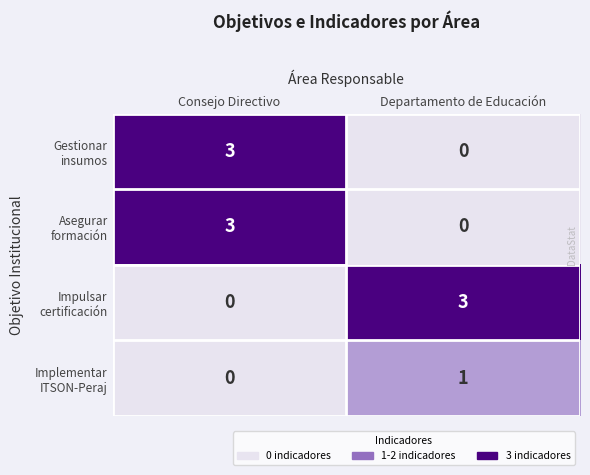

What is the total value across all series at Departamento de Educación?

4